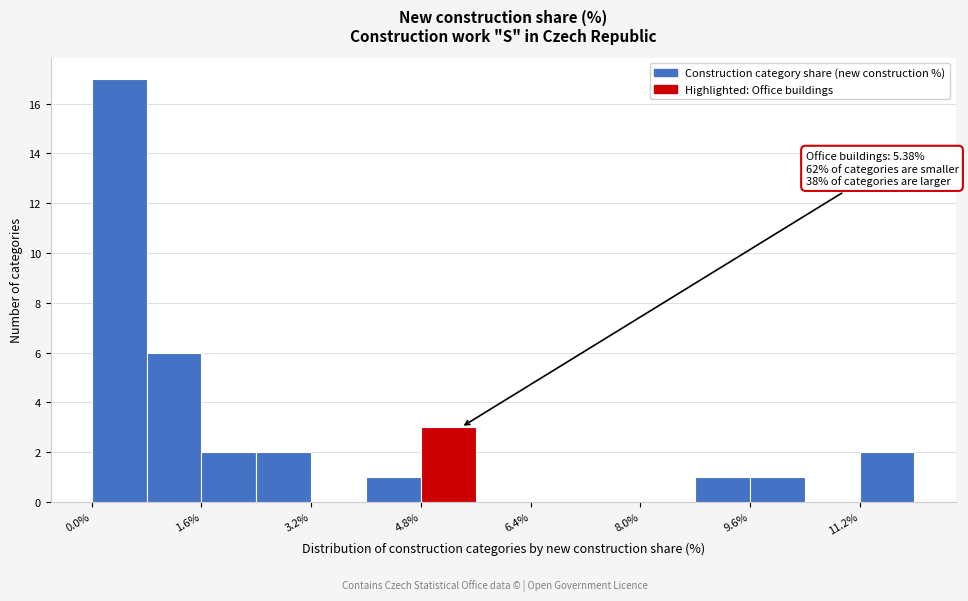

Read against the x-axis, roughly where is the centre of the tallest bar?

0.4